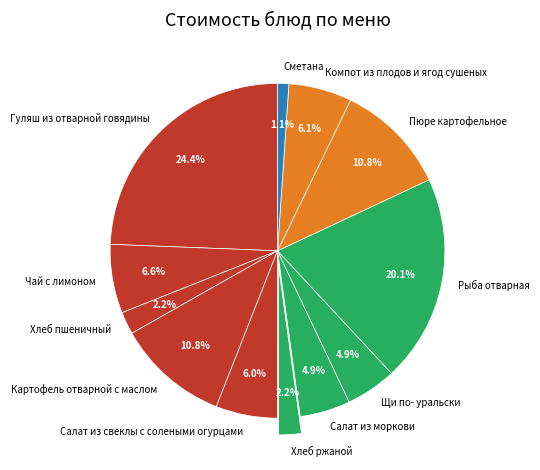

Is there any slice that represents more than half of the pie?

No